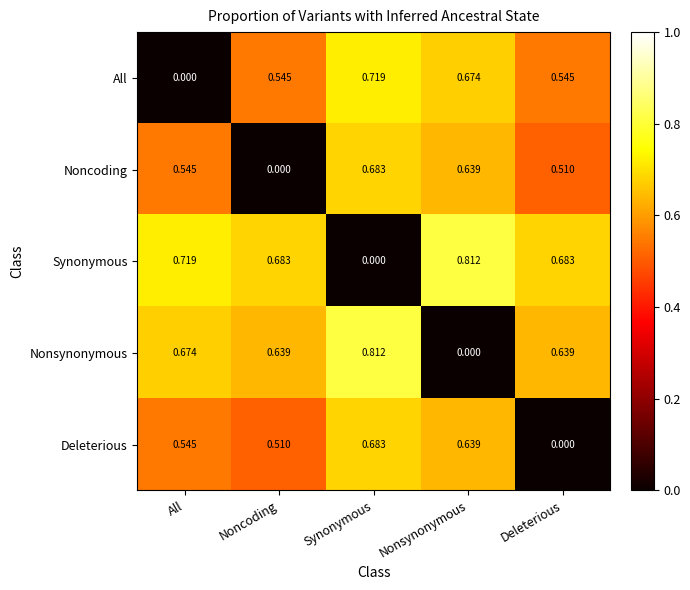

List the labels in order of Deleterious value, largest first.

Synonymous, Nonsynonymous, All, Noncoding, Deleterious